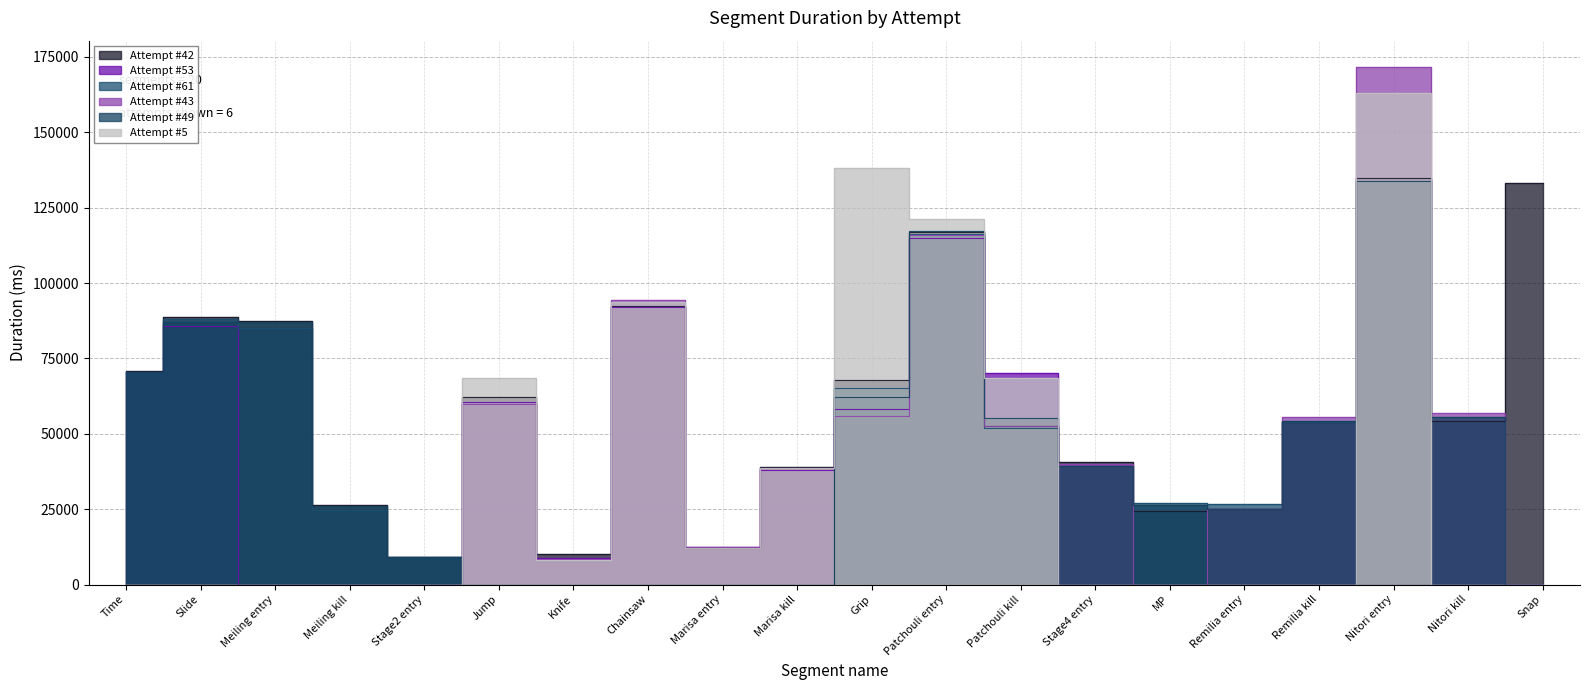

Which series has the largest total across all categories?

Attempt #42